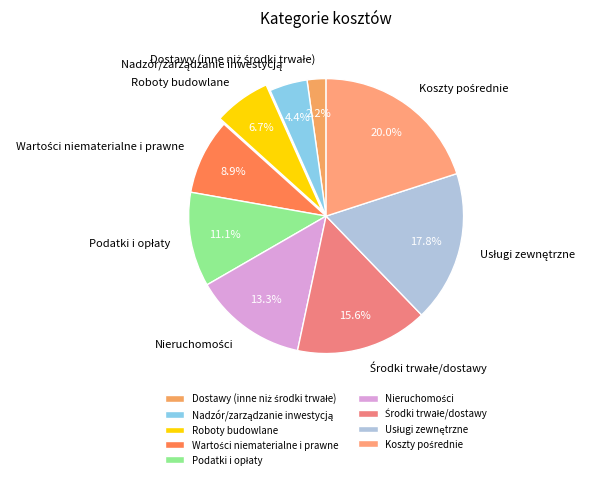

Does any single category account for the majority?

No